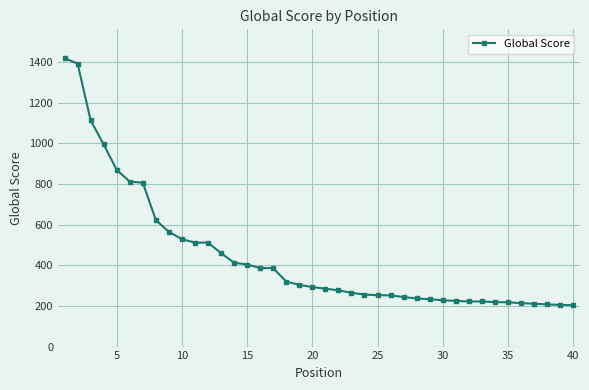

What is the difference between the maximum and second lowest values?

1215